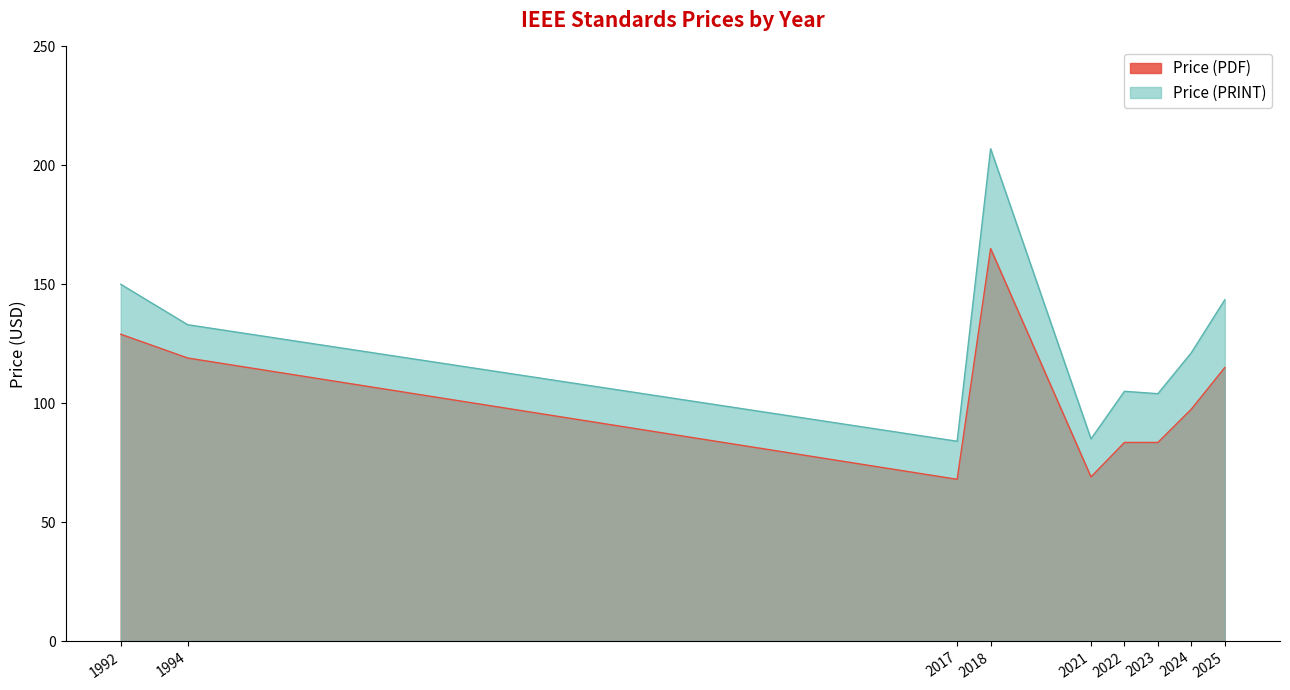

Is it true that Price (PRINT) equals 174.0 at 2024?

False